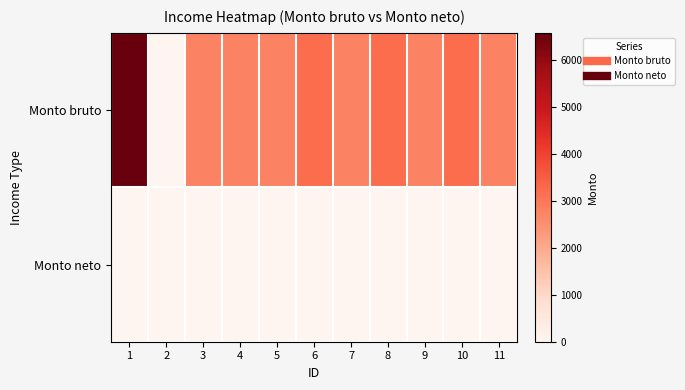

Which series changed the most between 1 and 10?

Monto bruto